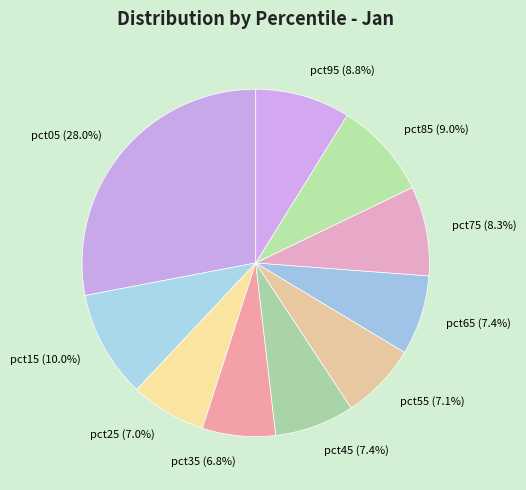

What percentage is NOT represented by pct55?

92.9%